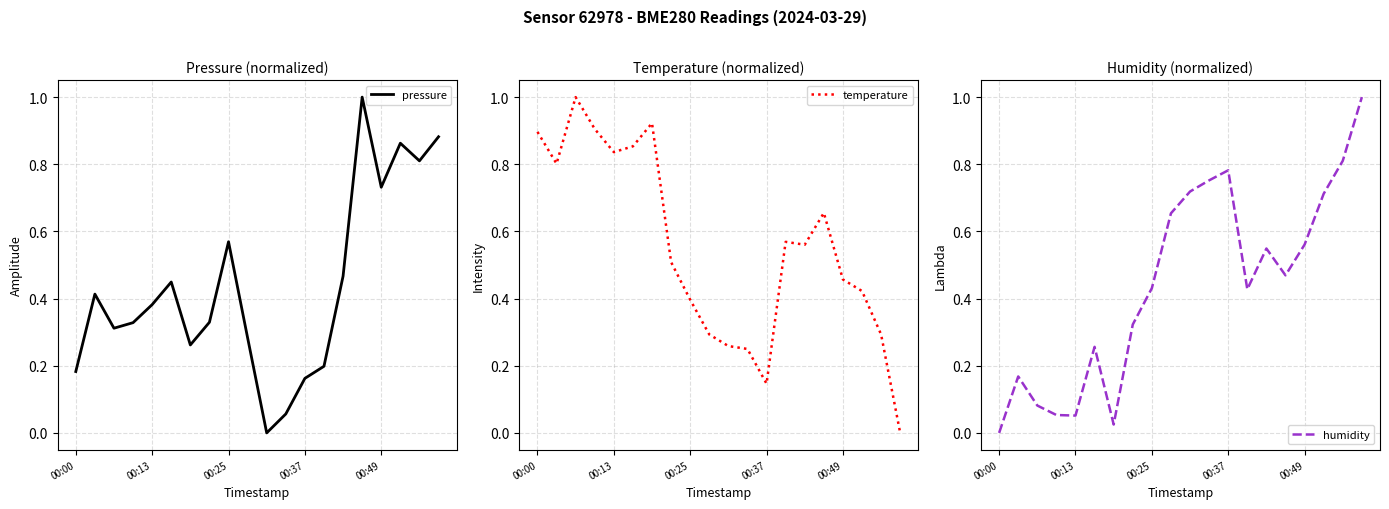

What is the highest value of the pressure series?

1.0